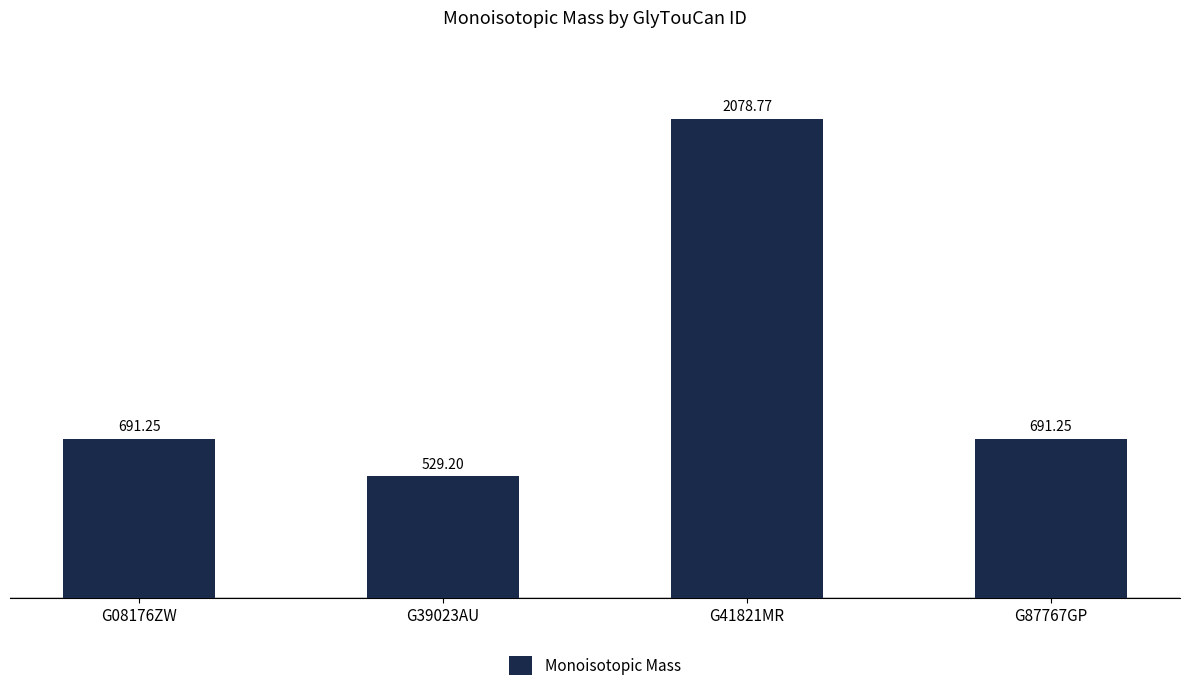

What is the difference between the maximum and second lowest values?

1387.5